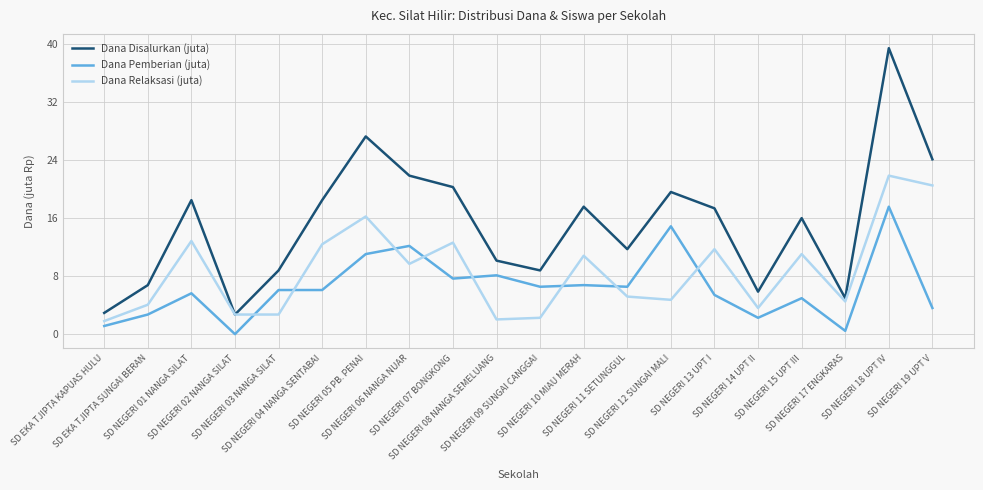

The Dana Pemberian (juta) series shows 7.7 at SD NEGERI 07 BONGKONG. True or false?

True